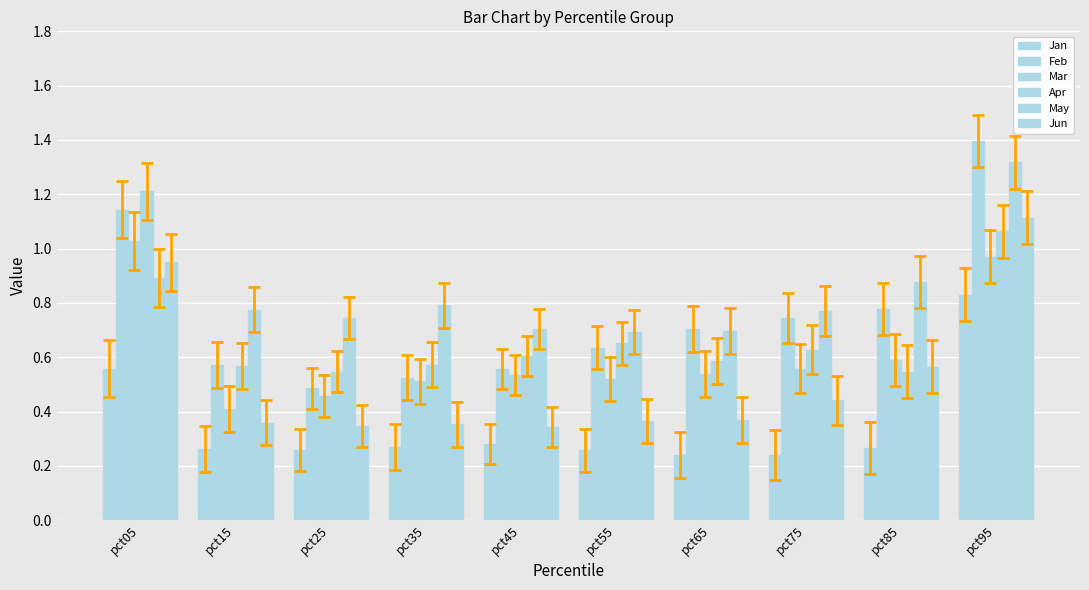

Between pct65 and pct35, which is larger?

pct35